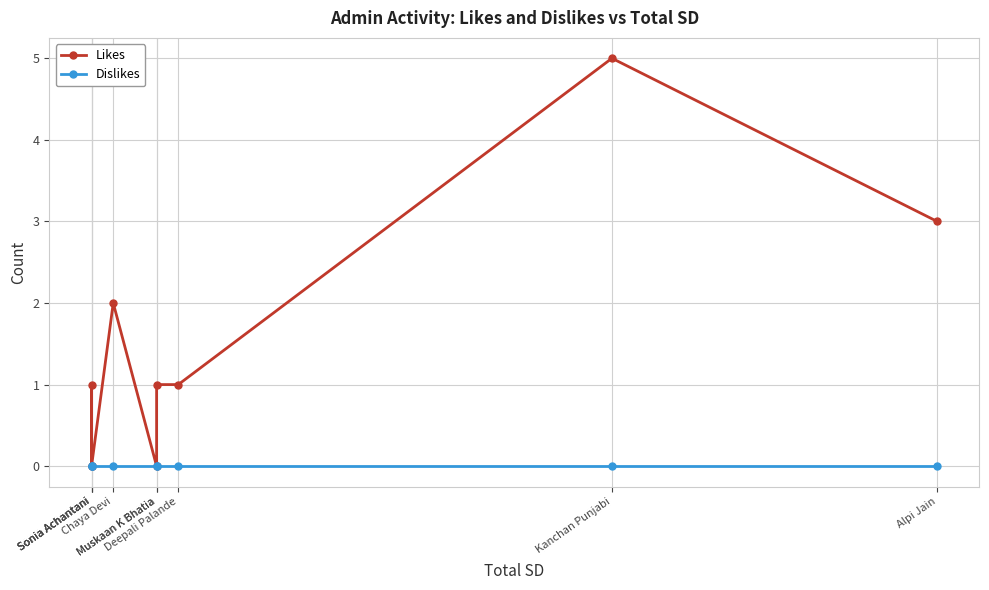

What are all the series names shown in the legend?

Likes, Dislikes